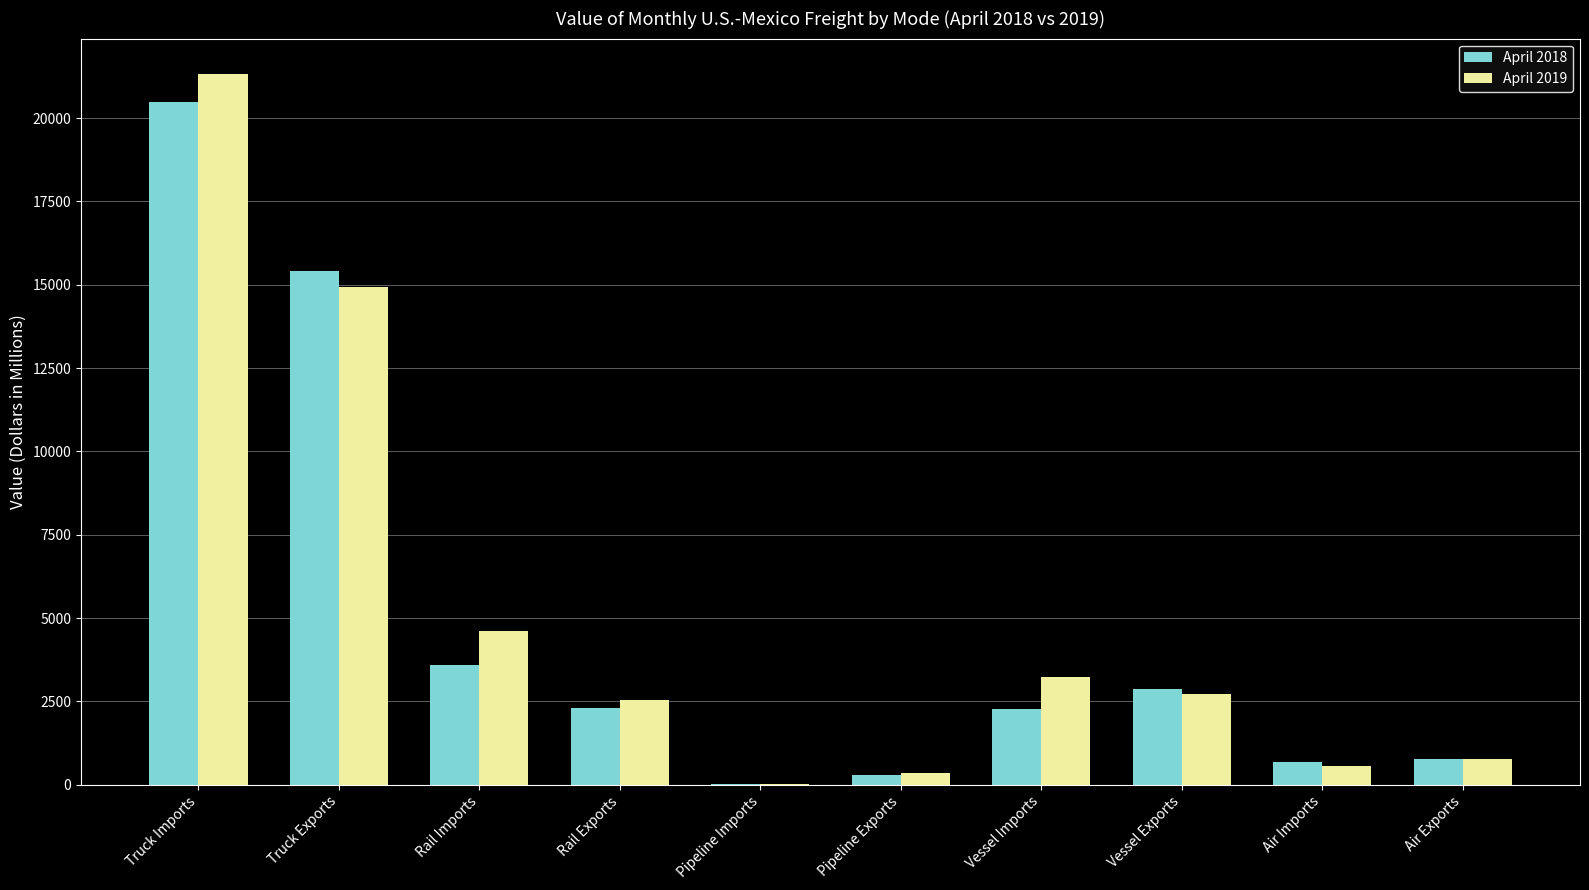

At which label is April 2018 closest to 10251?

Truck Exports